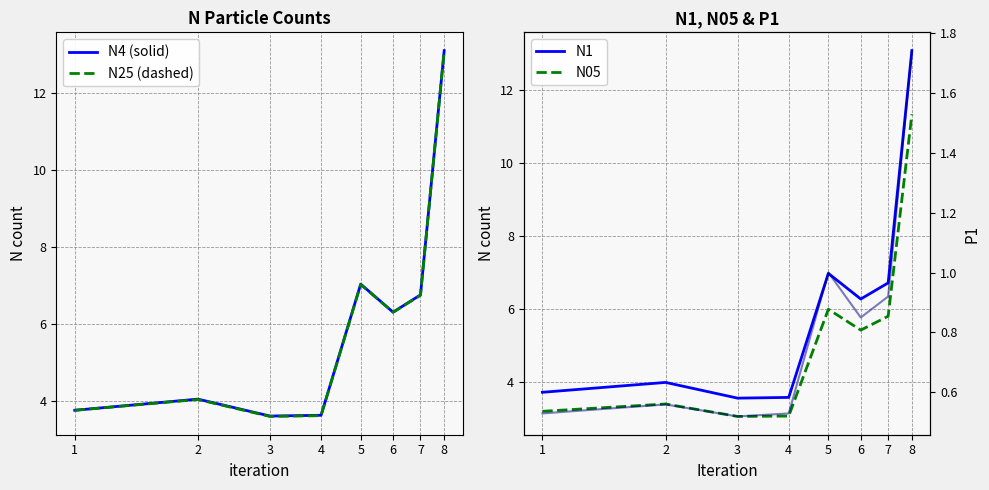

At which label does N05 reach its peak?

8